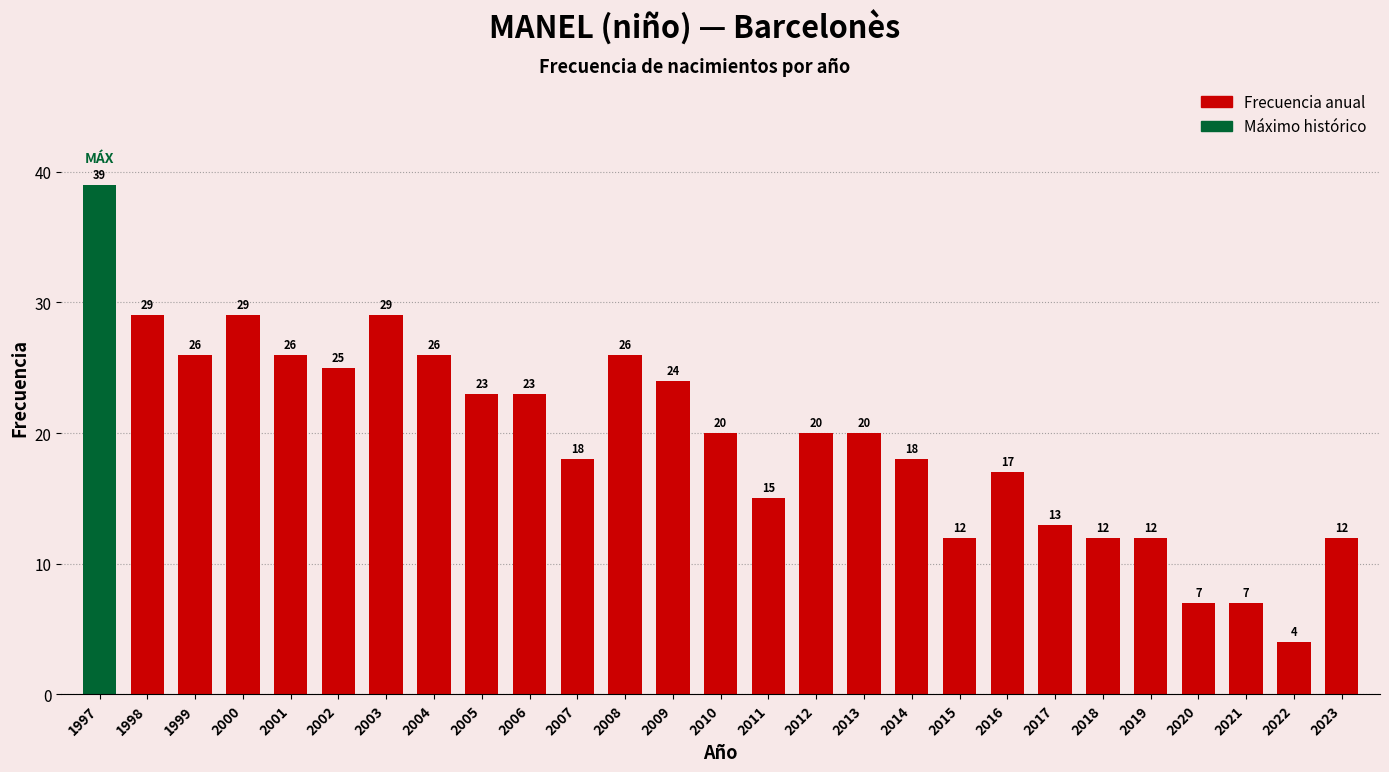

At which label does the data first exceed 20?

1997